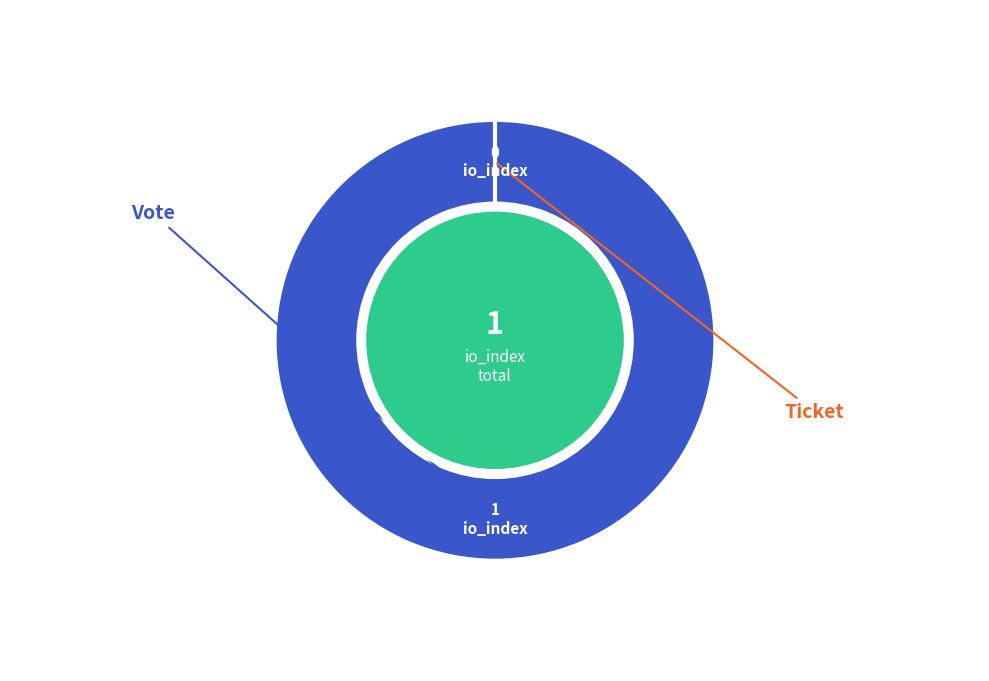

Which slice is the largest?

Vote